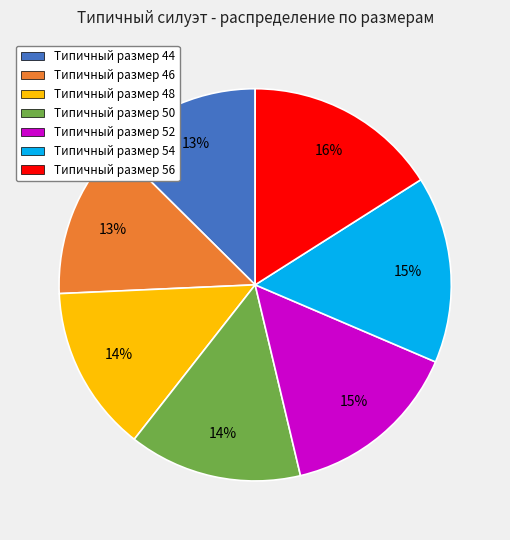

Is there any slice that represents more than half of the pie?

No